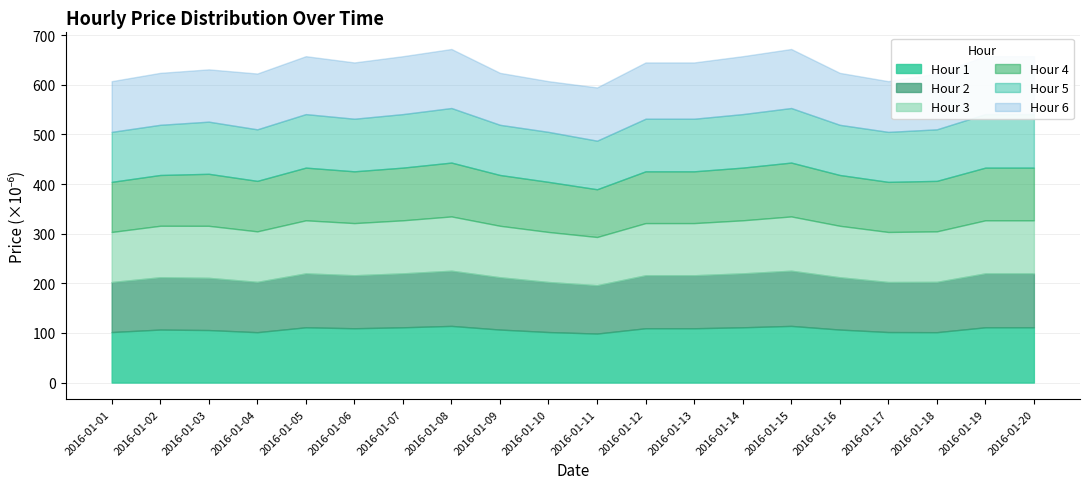

What is the total value across all series at 2016-01-16?

624.1